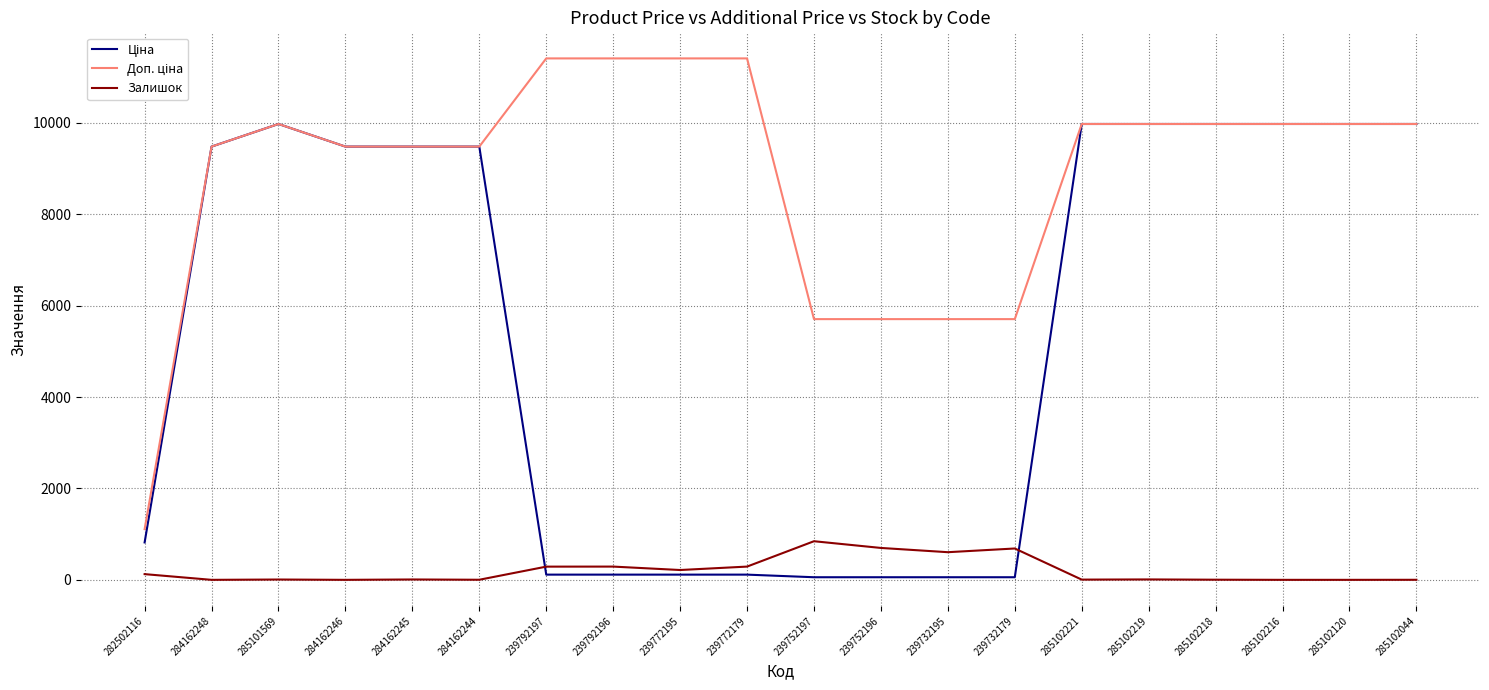

What is the total value across all series at 285102216?

19950.0